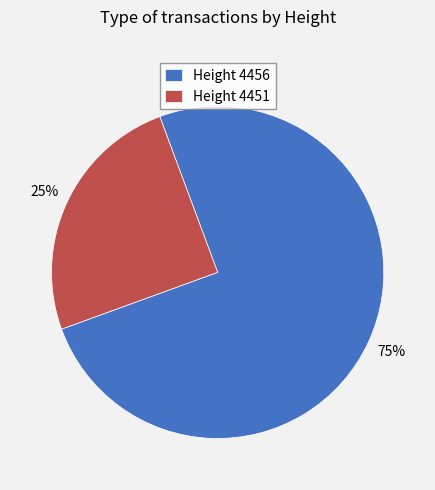

Is the sum of Height 4451 and Height 4456 greater than half?

Yes